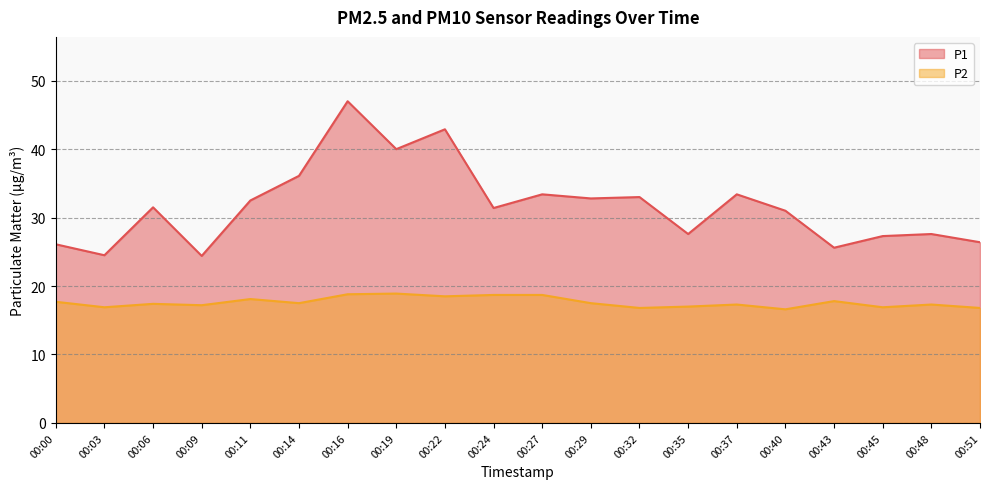

Reading left to right, transcribe all the data shown in this chart.

P1: 26.1	24.5	31.5	24.4	32.5	36.1	47.0	40.0	42.9	31.4	33.4	32.8	33.0	27.6	33.4	31.0	25.6	27.3	27.6	26.4
P2: 17.7	16.9	17.4	17.2	18.1	17.5	18.8	18.9	18.5	18.7	18.7	17.5	16.8	17.0	17.3	16.6	17.8	16.9	17.3	16.8